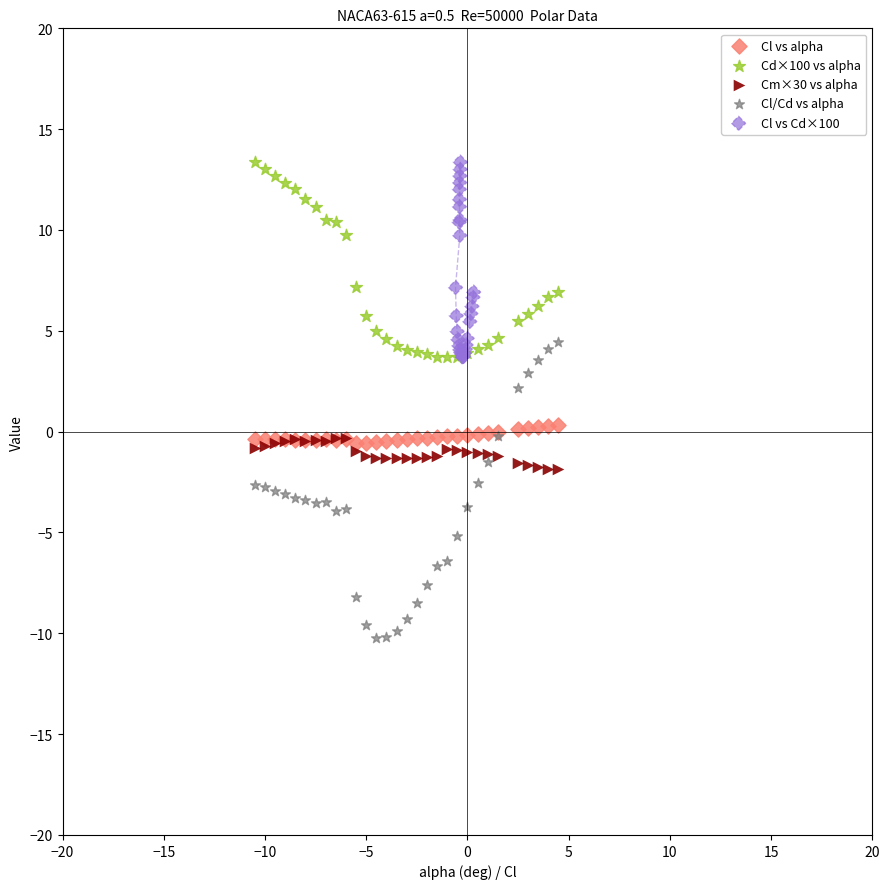

What are all the series names shown in the legend?

Cl vs alpha, Cd×100 vs alpha, Cm×30 vs alpha, Cl/Cd vs alpha, Cl vs Cd×100